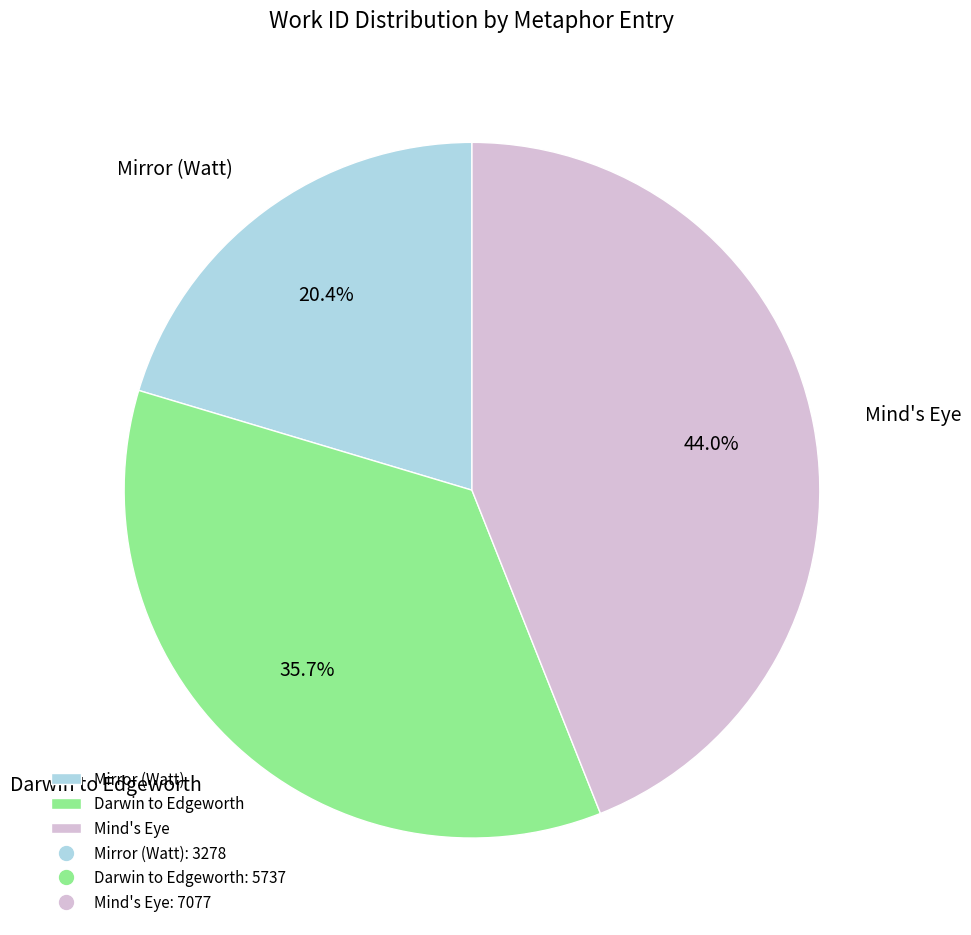

Which has a higher value, Mirror (Watt) or Darwin to Edgeworth?

Darwin to Edgeworth